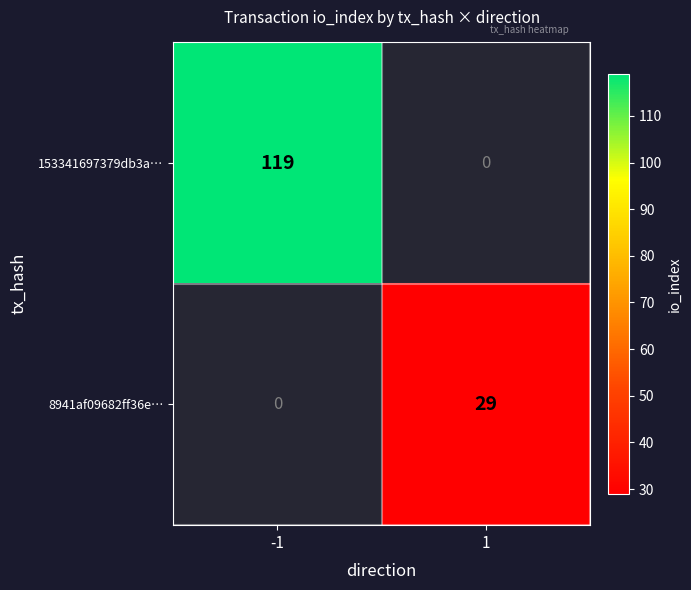

The value of 8941af09682ff36e… at 1 is 29. True or false?

True